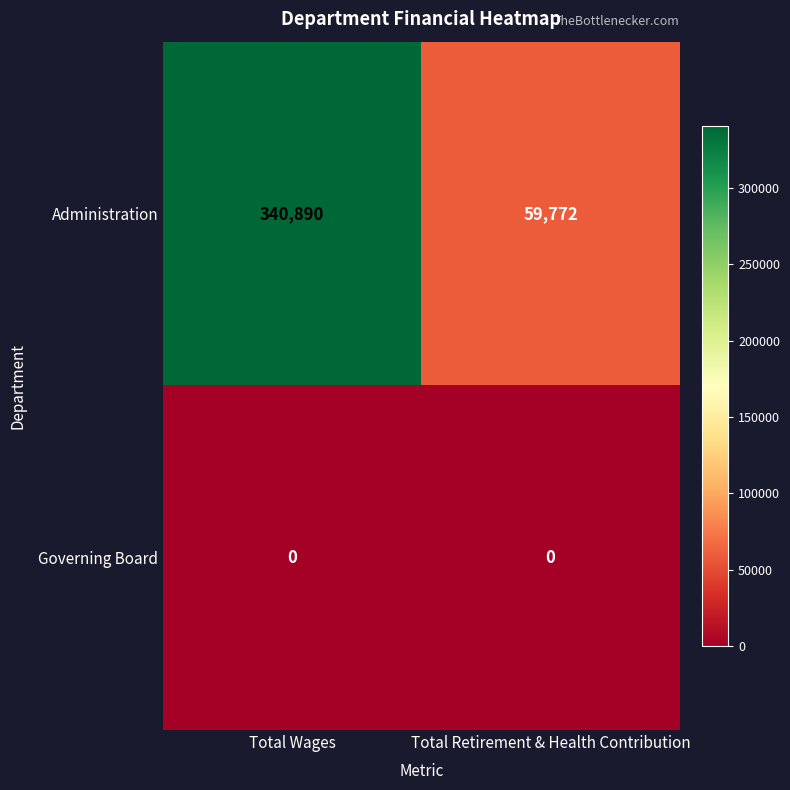

Reading right to left, transcribe all the data shown in this chart.

Administration: Total Retirement & Health Contribution=59772	Total Wages=340890
Governing Board: Total Retirement & Health Contribution=0	Total Wages=0